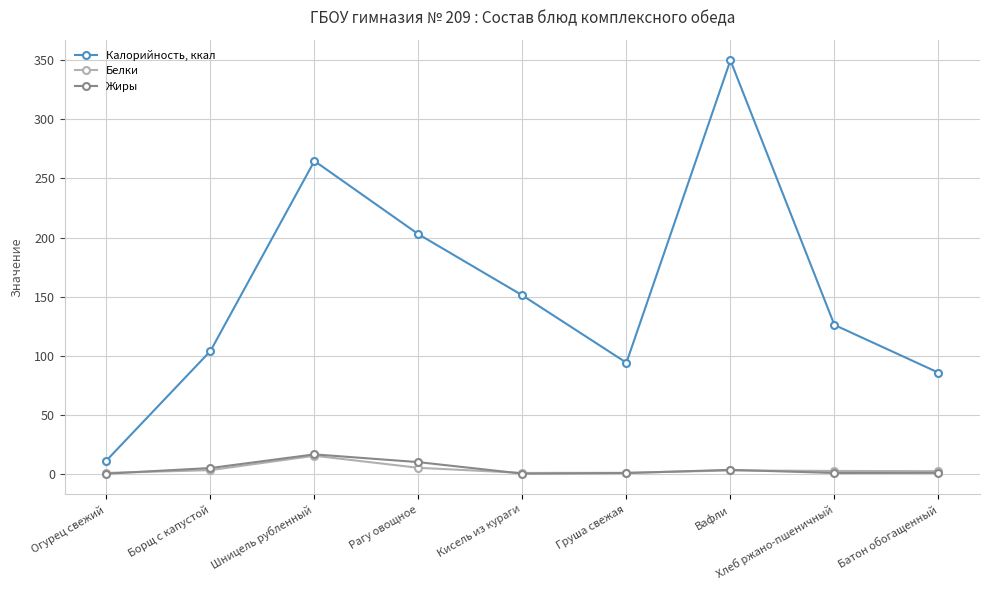

What is the label of the 6th point from the left?

Груша свежая